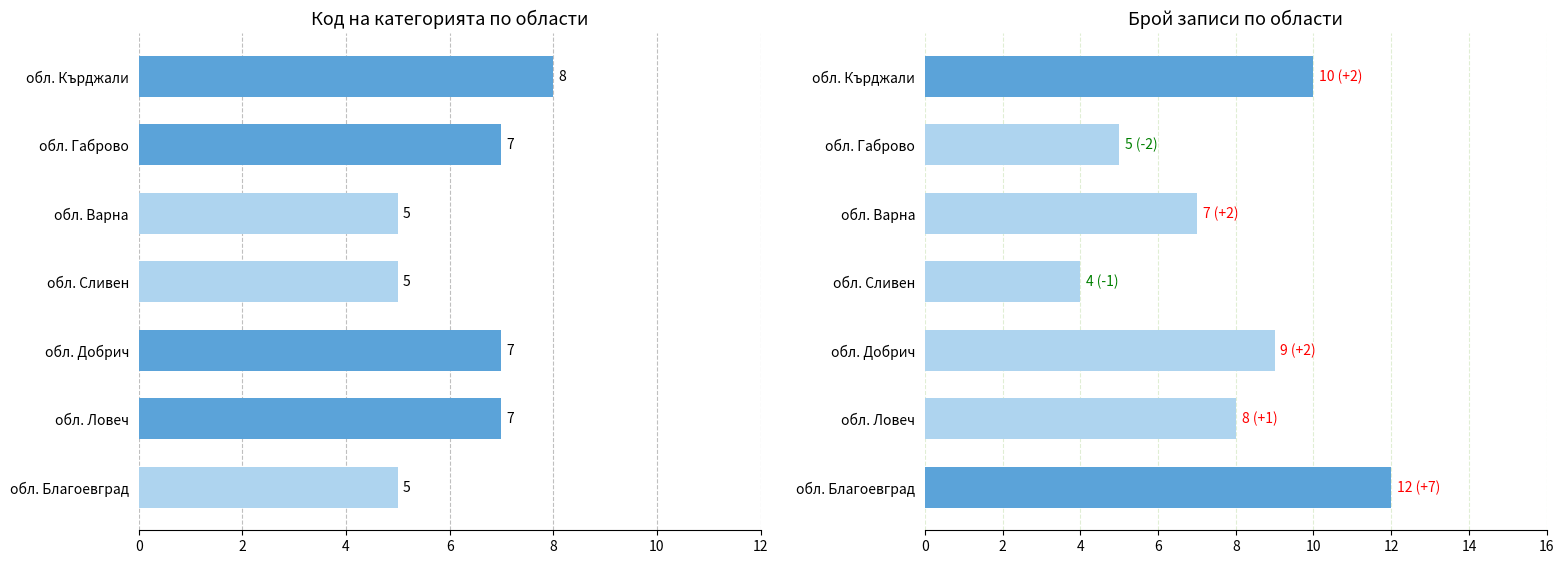

What is the average value of the Брой записи series?

8